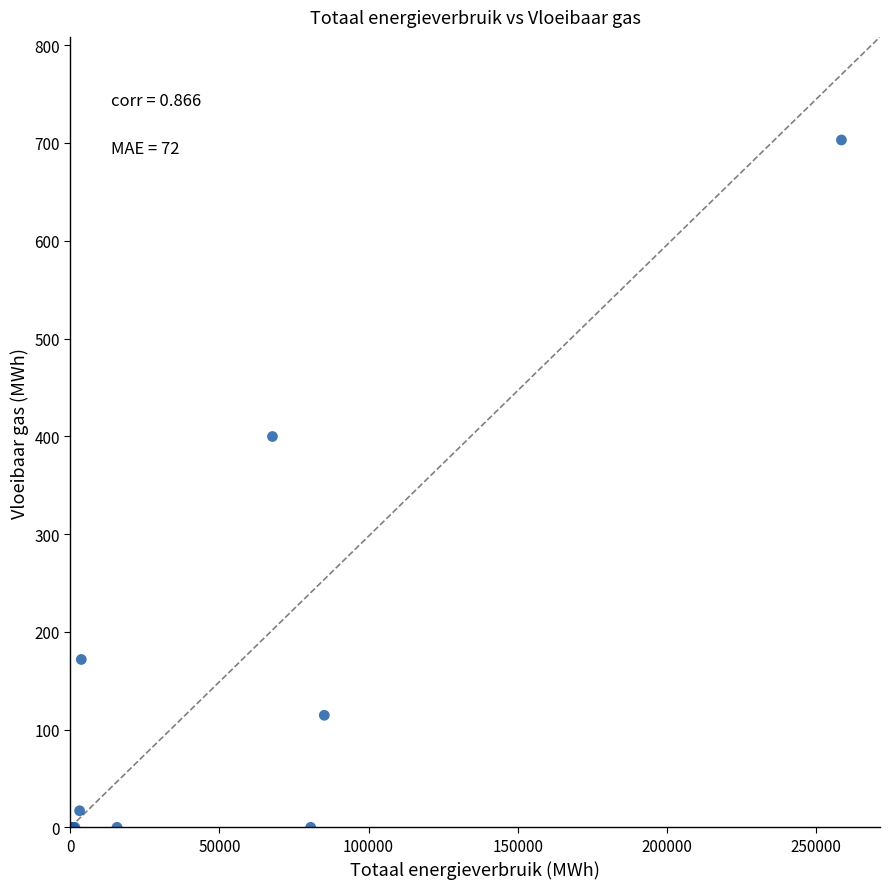

What Y value in the scatter plot is closest to 351?

399.8